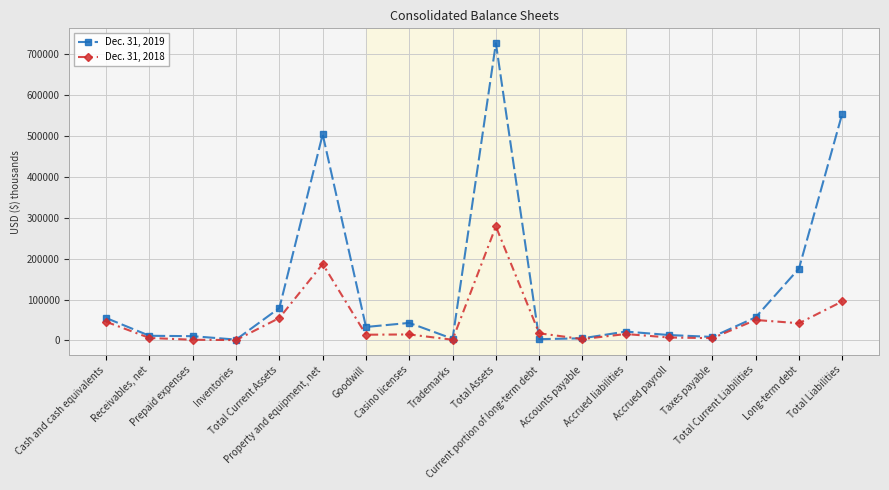

List the series in order of their overall mean, lowest first.

Dec. 31, 2018, Dec. 31, 2019